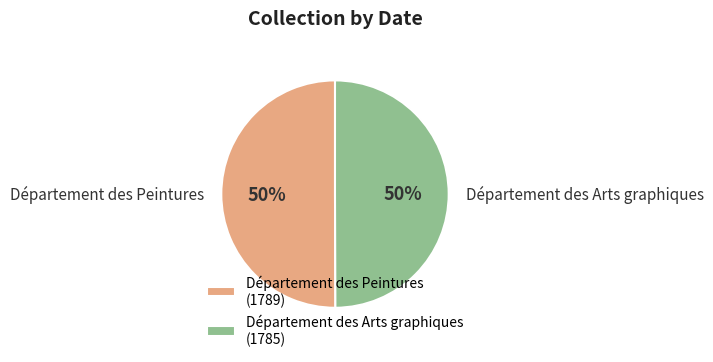

What is the ratio of the value at Département des Peintures to the value at Département des Arts graphiques?

1.0